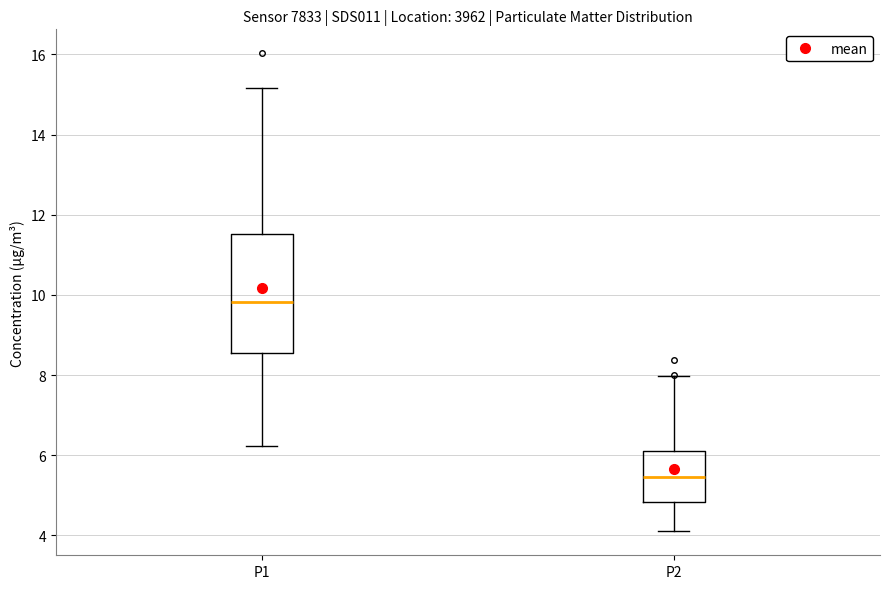

Where does the median line of the box for P1 sit on the y-axis? The values are not printed on the chart, so give them approximately, as read against the axis.

9.8